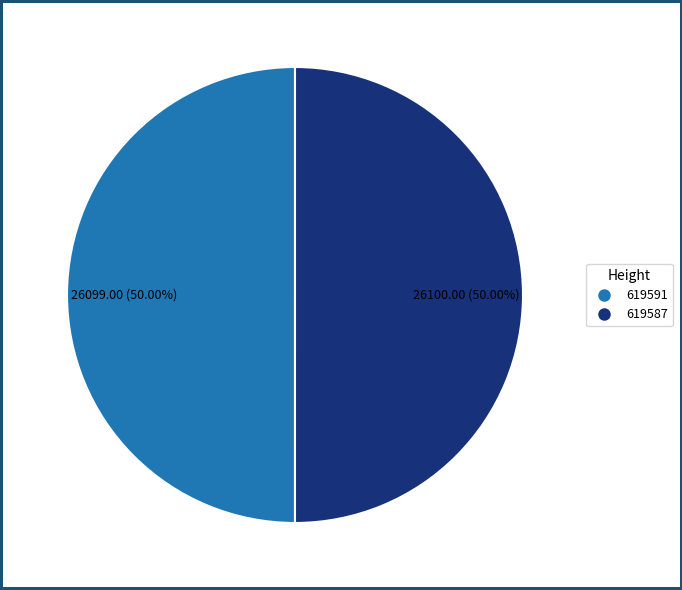

The 619591 slice represents 35% of the pie. True or false?

False